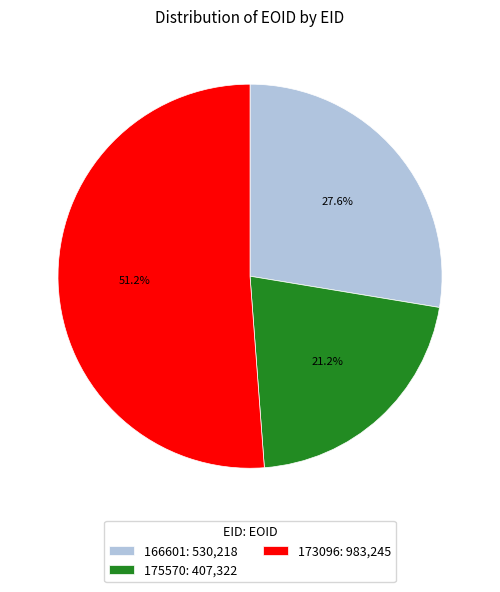

To the nearest percent, what is the average slice percentage?

33%